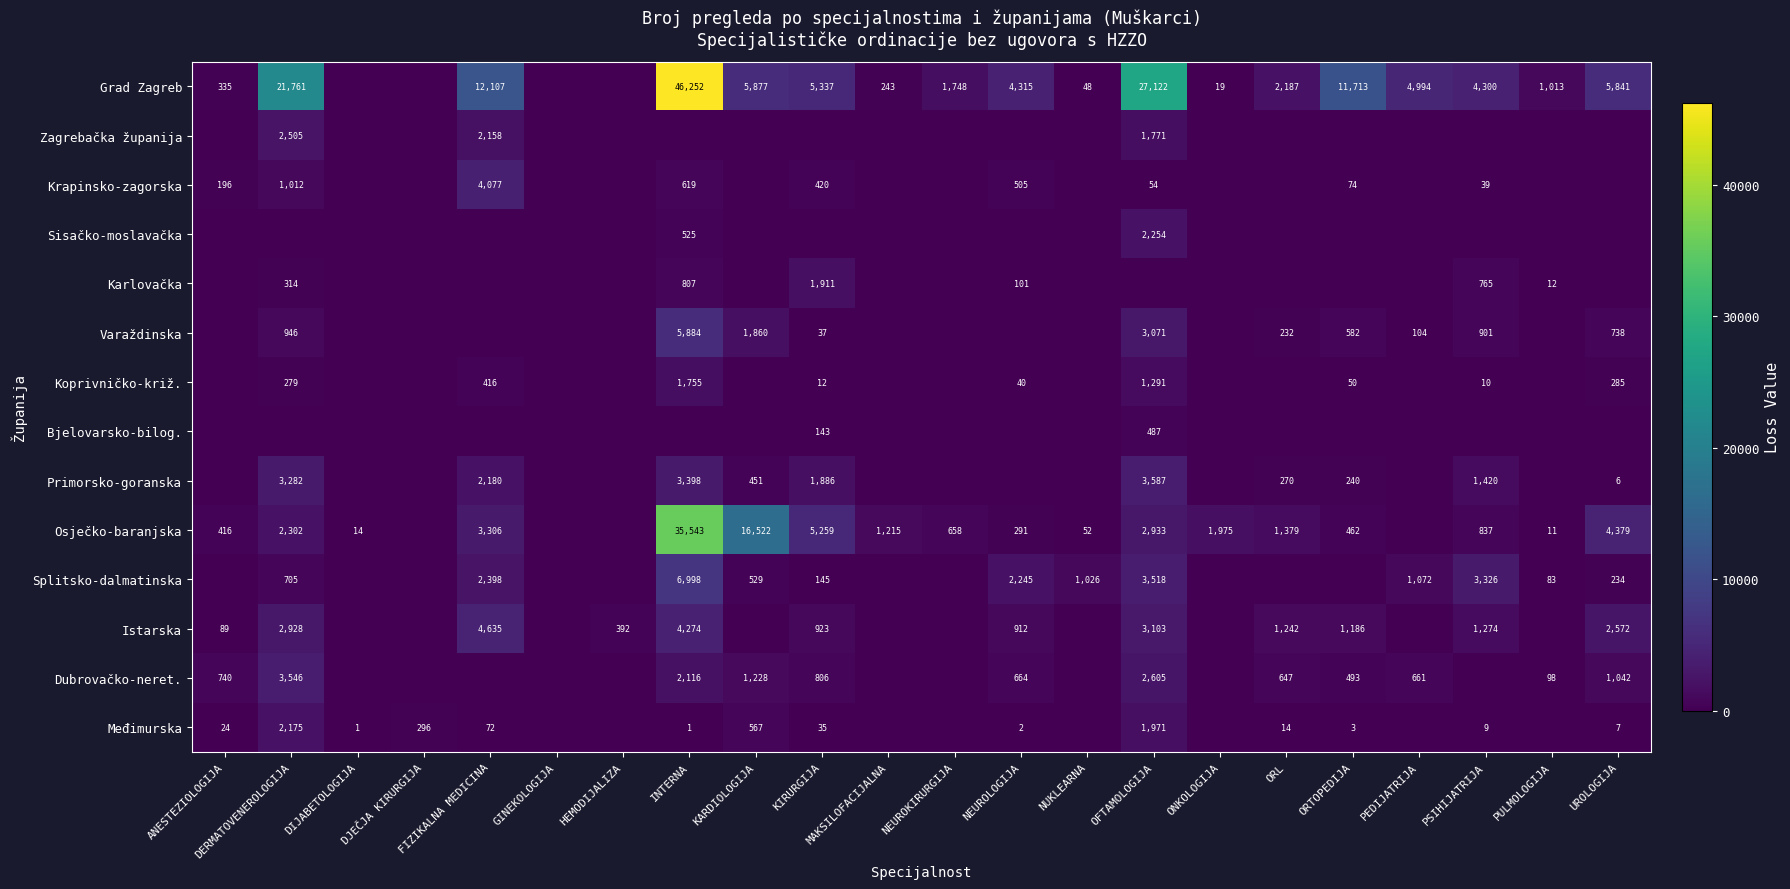

What is the sum of the Međimurska values at ANESTEZIOLOGIJA and DIJABETOLOGIJA?

25